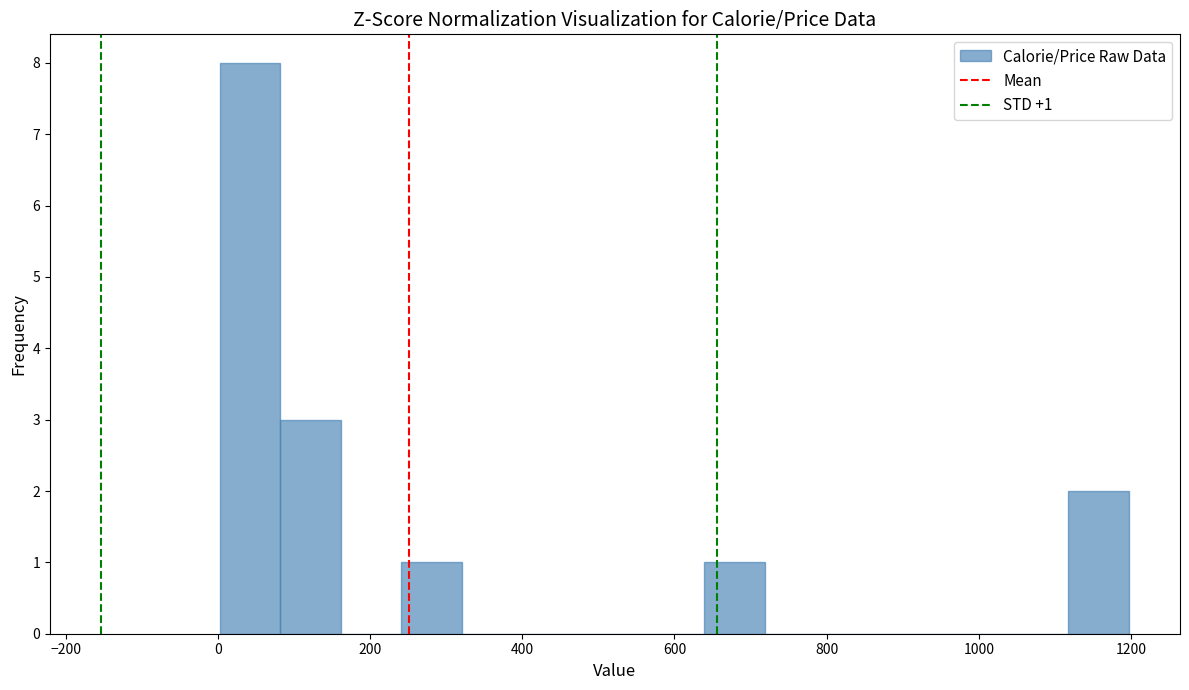

Around what value on the x-axis is the tallest bar? Give the approximate position of its centre, as read against the axis.

40